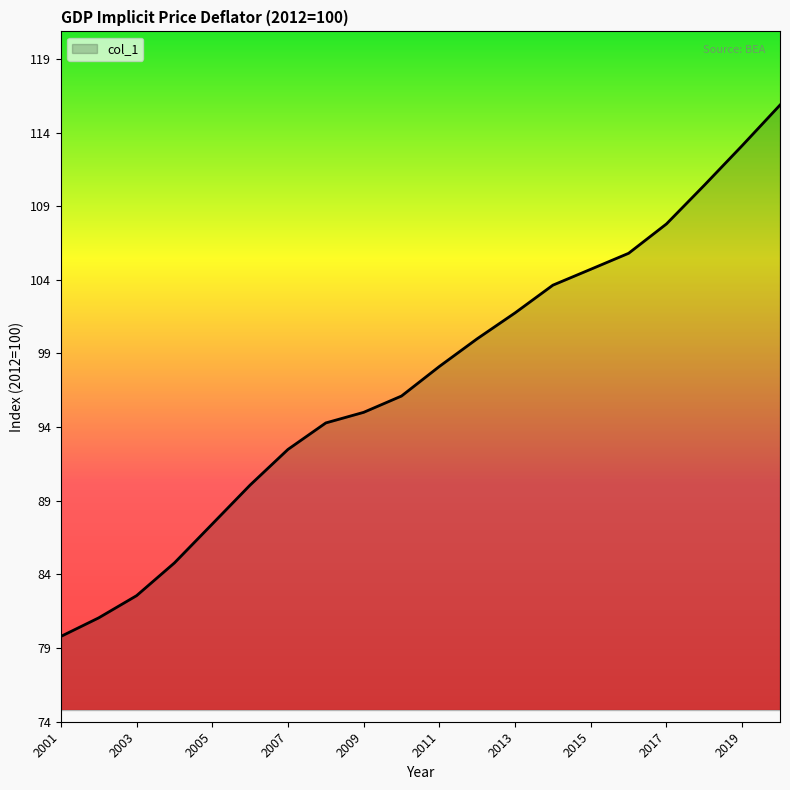

What is the maximum value shown in the chart?

115.9